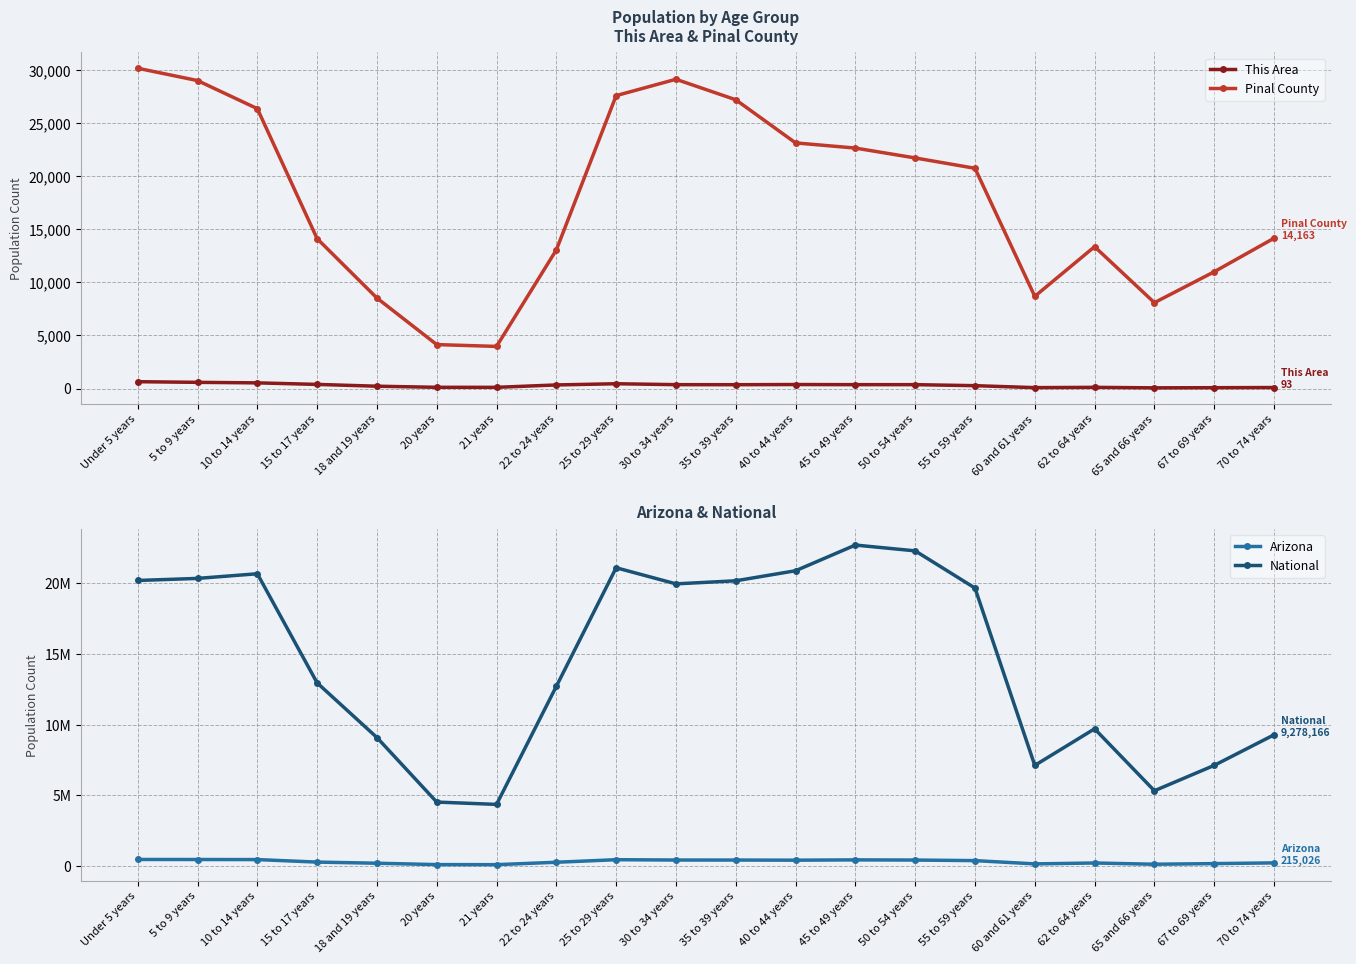

How many lines are shown in the chart?

4